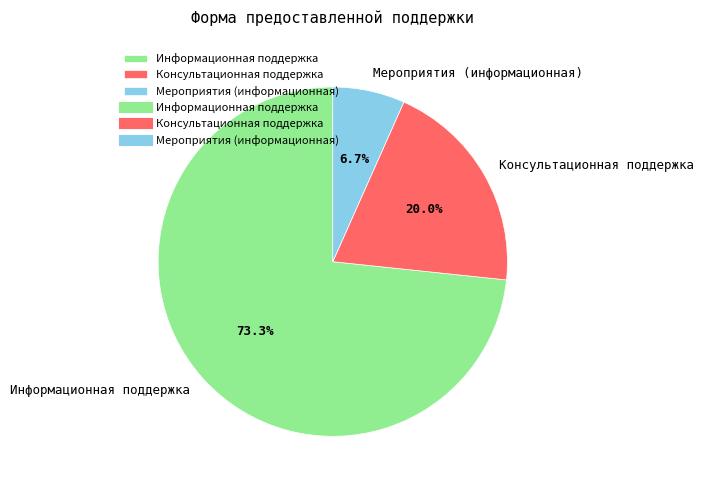

Between Консультационная поддержка and Мероприятия (информационная), which is larger?

Консультационная поддержка